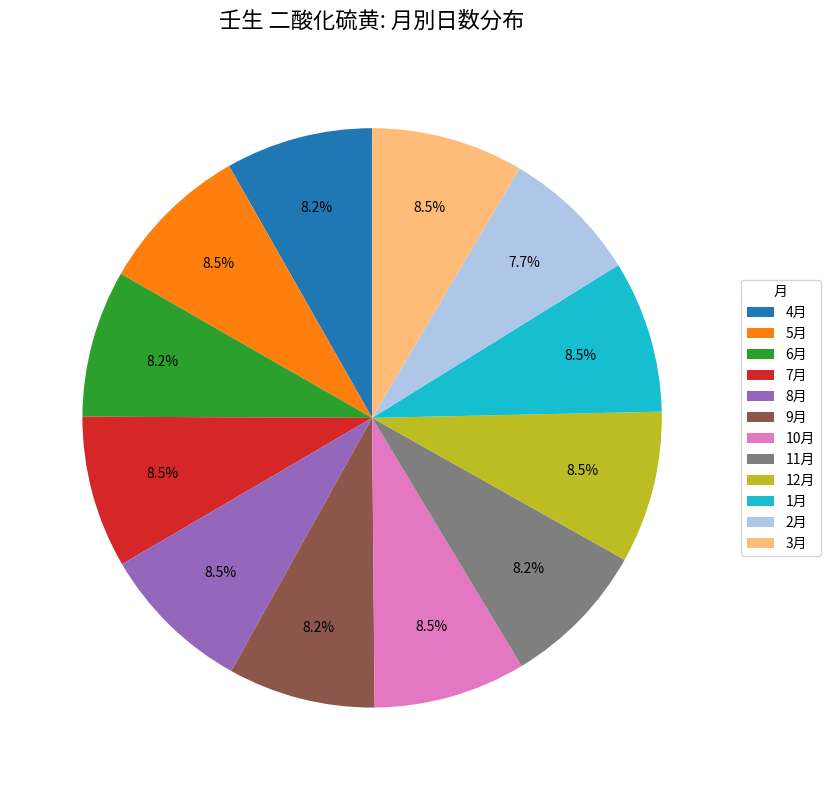

Is there a majority slice in this chart?

No